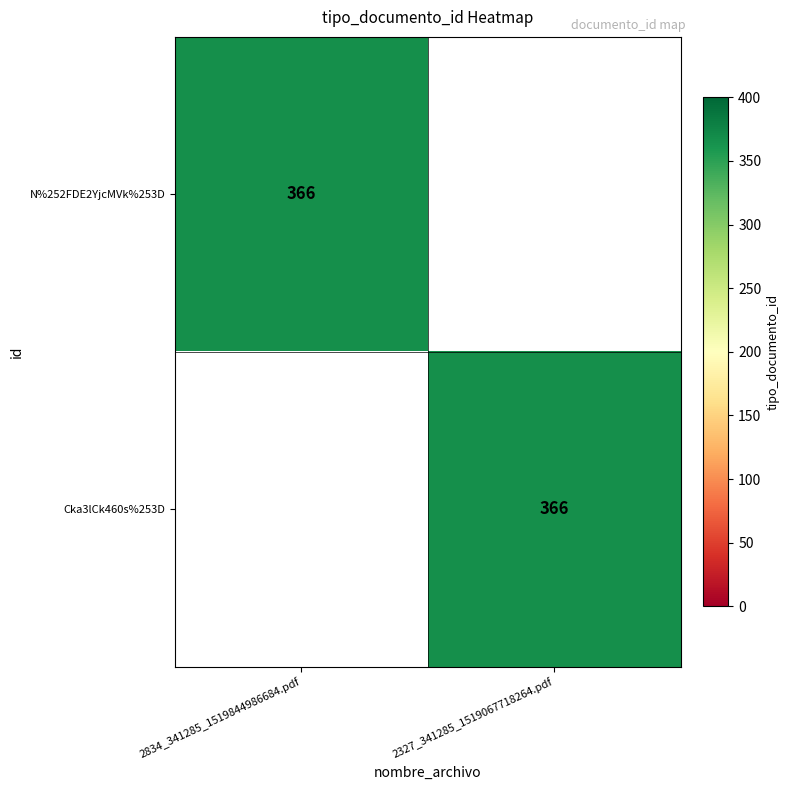

True or false: N%252FDE2YjcMVk%253D has a value of 513 at 2834_341285_1519844986684.pdf.

False